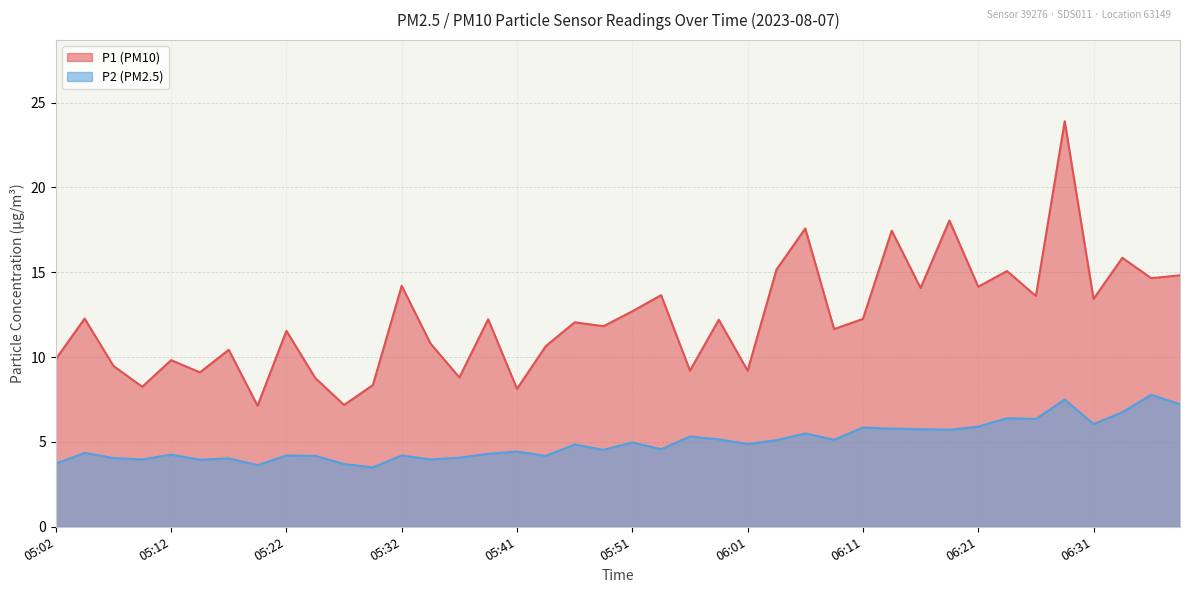

What is the label of the 15th point from the left?

05:37